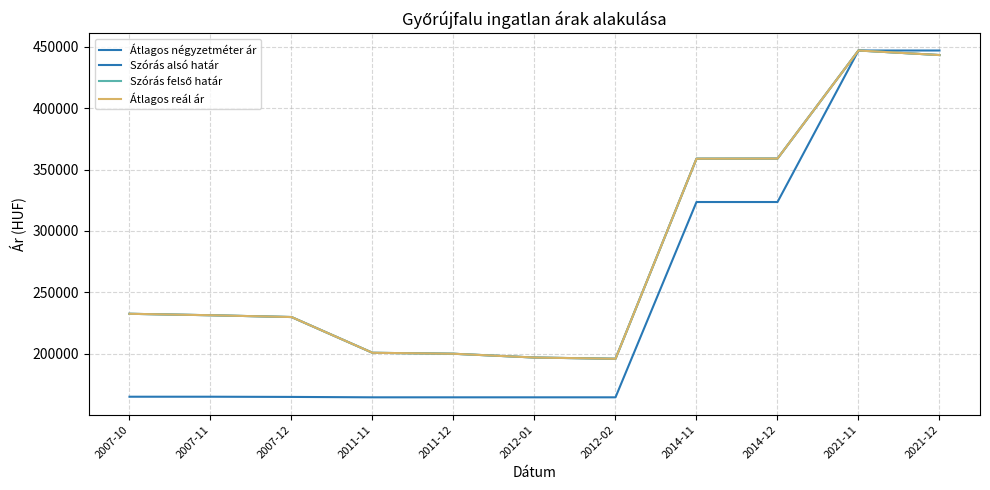

Reading left to right, what are all the values shown in this chart?

Átlagos négyzetméter ár: 2007-10=165000	2007-11=165000	2007-12=164839	2011-11=164516	2011-12=164516	2012-01=164516	2012-02=164516	2014-11=323529	2014-12=323529	2021-11=446894	2021-12=446894
Szórás alsó határ: 2007-10=232524	2007-11=231345	2007-12=229881	2011-11=200768	2011-12=199995	2012-01=196912	2012-02=195905	2014-11=358801	2014-12=358891	2021-11=446894	2021-12=443188
Szórás felső határ: 2007-10=232524	2007-11=231345	2007-12=229881	2011-11=200768	2011-12=199995	2012-01=196912	2012-02=195905	2014-11=358801	2014-12=358891	2021-11=446894	2021-12=443188
Átlagos reál ár: 2007-10=232524	2007-11=231345	2007-12=229881	2011-11=200768	2011-12=199995	2012-01=196912	2012-02=195905	2014-11=358801	2014-12=358891	2021-11=446894	2021-12=443188